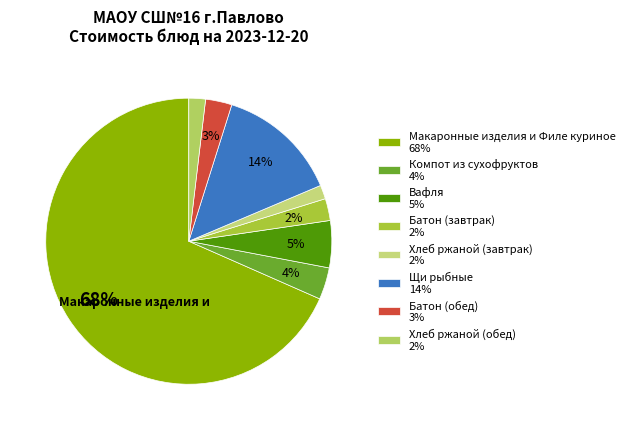

What percentage is the Макаронные изделия и Филе куриное slice, to the nearest percent?

68%